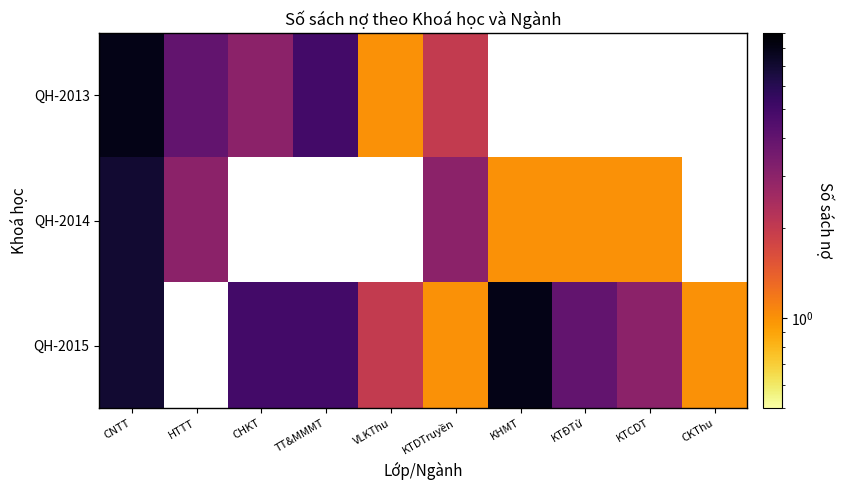

Which series has the widest spread of values?

QH-2013